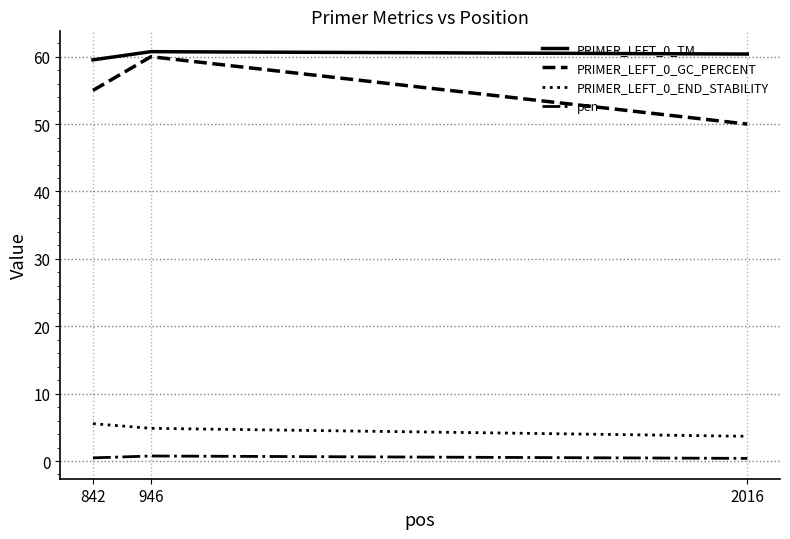

Which series has the largest total across all categories?

PRIMER_LEFT_0_TM